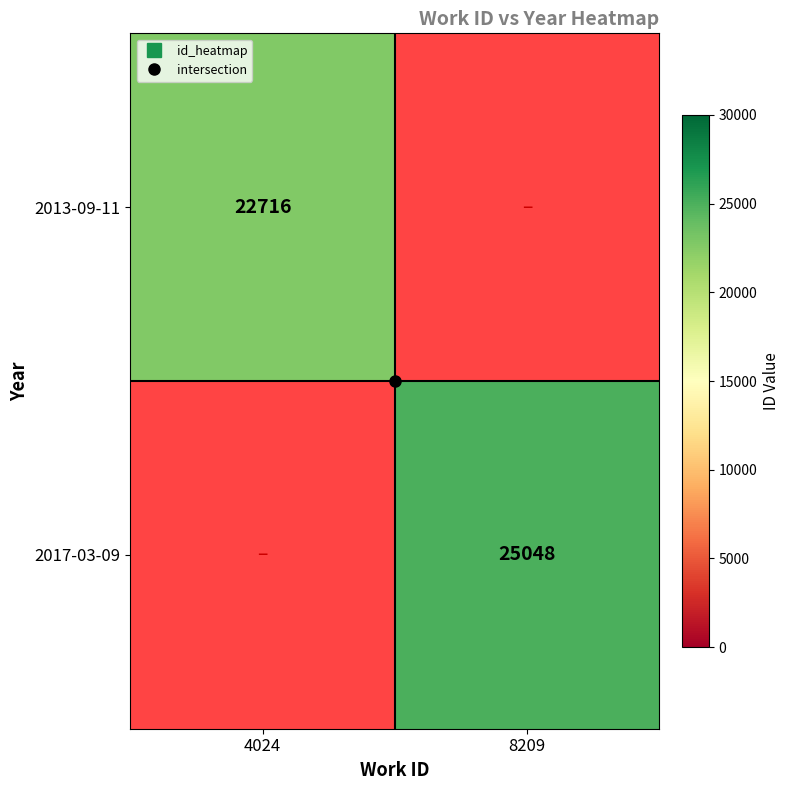

Which has a higher value, 4024 or 8209?

8209